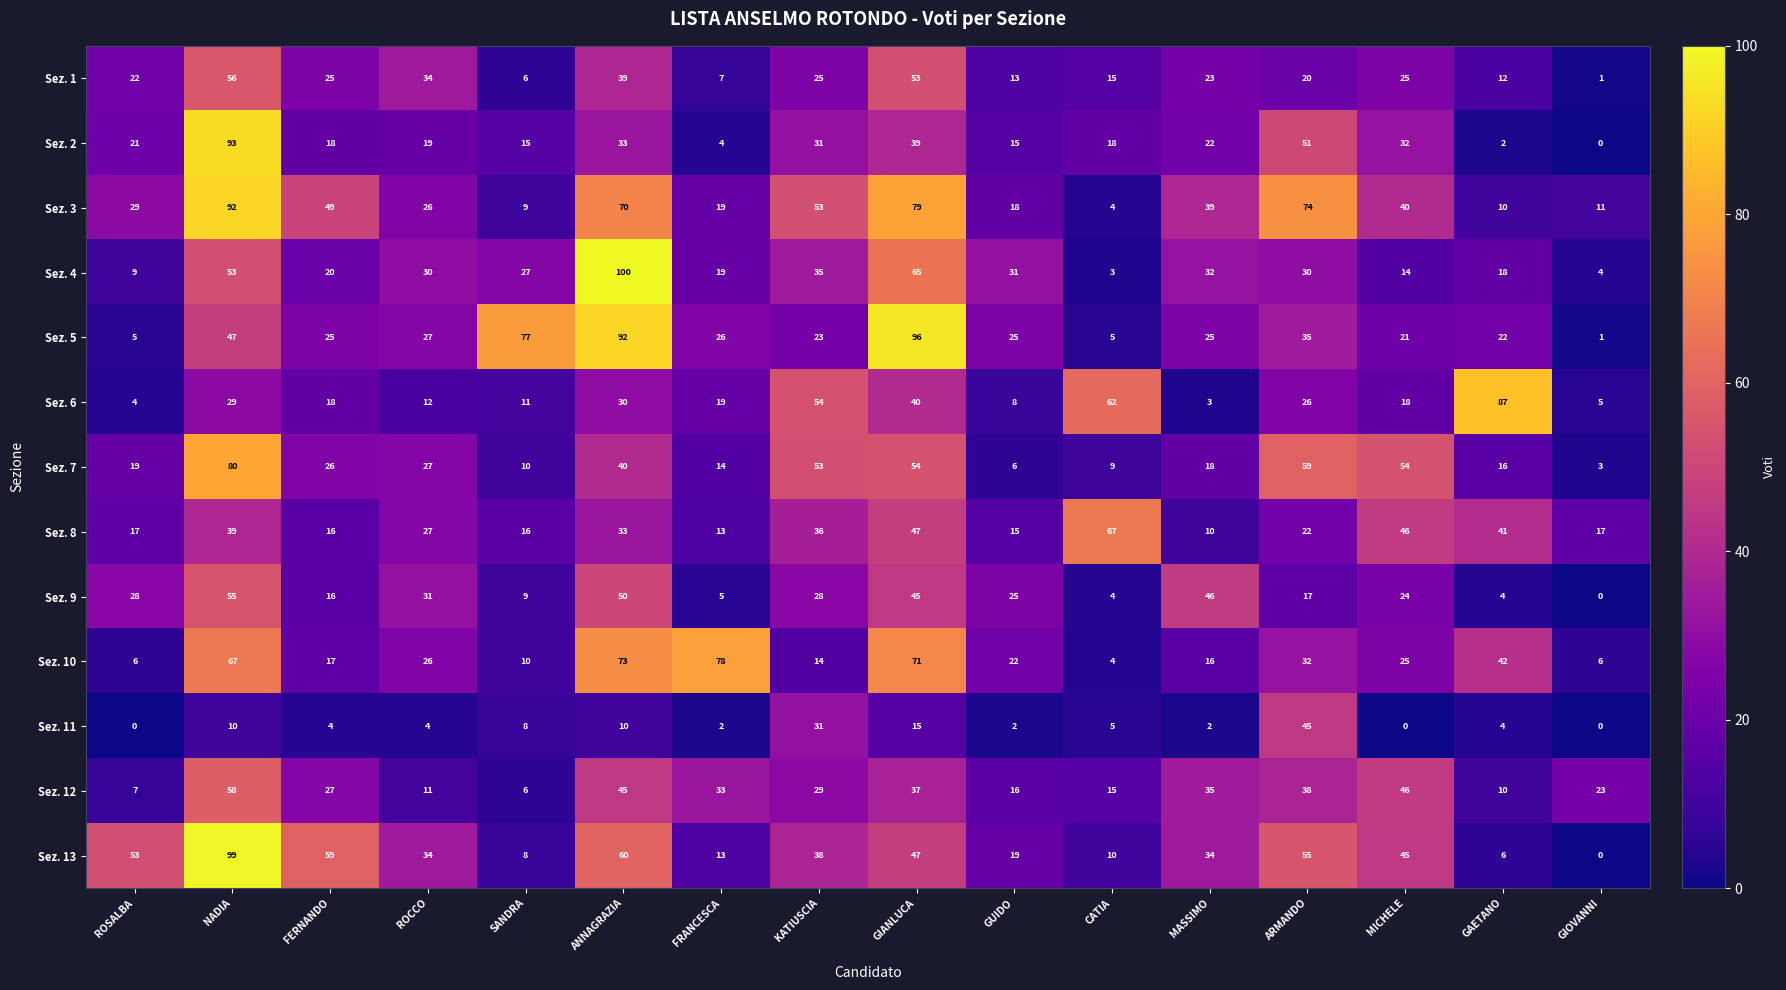

What is the difference between the maximum and second lowest values in the Sez. 5 series?

91